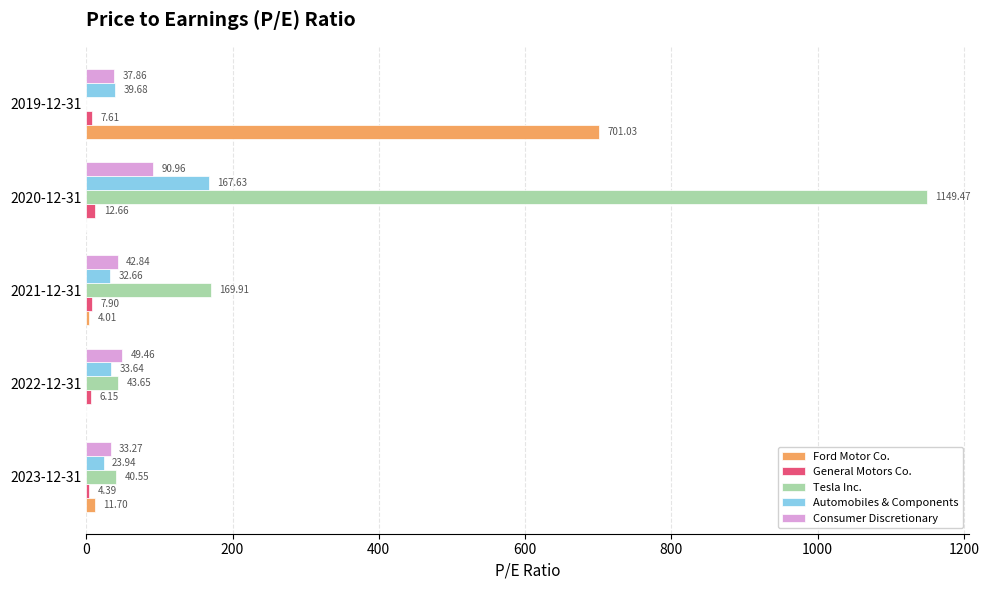

What is the sum of all Automobiles & Components values?

297.6